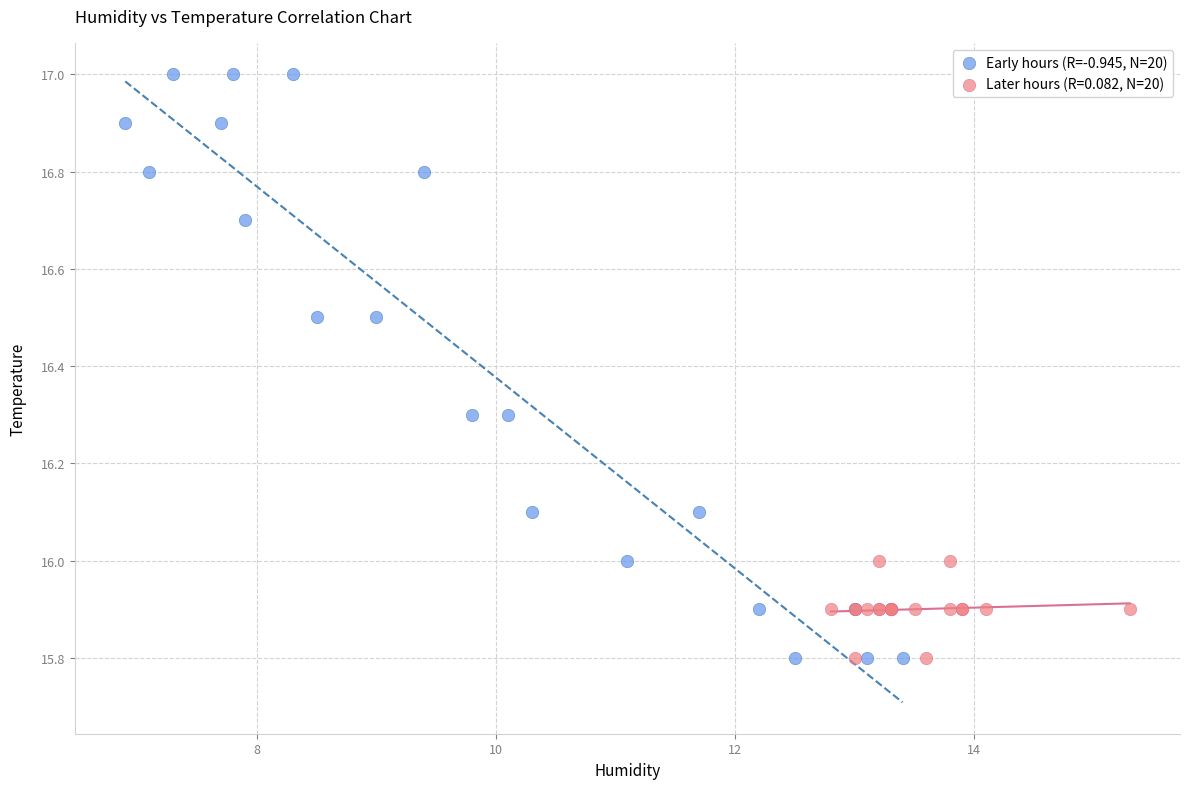

Which series has the largest Y range (max minus min)?

Early hours (R=-0.945, N=20)